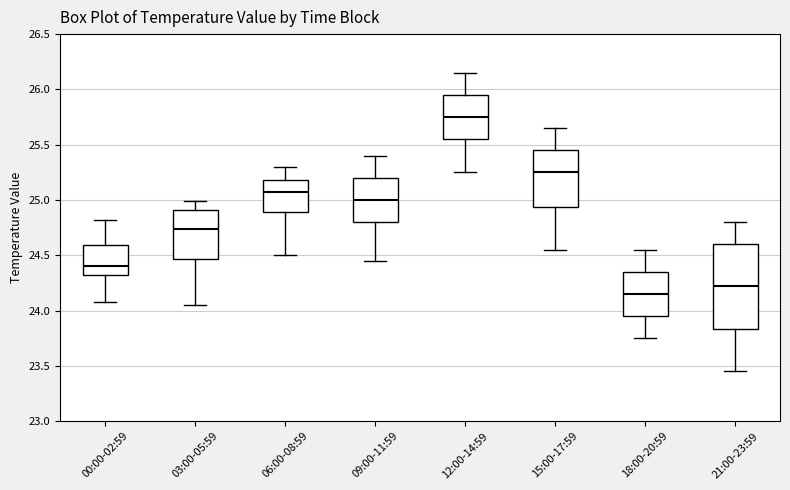

Reading left to right, read every box against the y-axis: the position of its median line, the range the box covers, and the ends of its whiskers. The values are not printed on the chart, so give them approximately, as read against the axis.

00:00-02:59: median 24.40, box 24.30 to 24.60, whiskers 24.10 to 24.80
03:00-05:59: median 24.75, box 24.45 to 24.90, whiskers 24.05 to 25.00
06:00-08:59: median 25.05, box 24.90 to 25.20, whiskers 24.50 to 25.30
09:00-11:59: median 25.00, box 24.80 to 25.20, whiskers 24.45 to 25.40
12:00-14:59: median 25.75, box 25.55 to 25.95, whiskers 25.25 to 26.15
15:00-17:59: median 25.25, box 24.95 to 25.45, whiskers 24.55 to 25.65
18:00-20:59: median 24.15, box 23.95 to 24.35, whiskers 23.75 to 24.55
21:00-23:59: median 24.25, box 23.85 to 24.60, whiskers 23.45 to 24.80